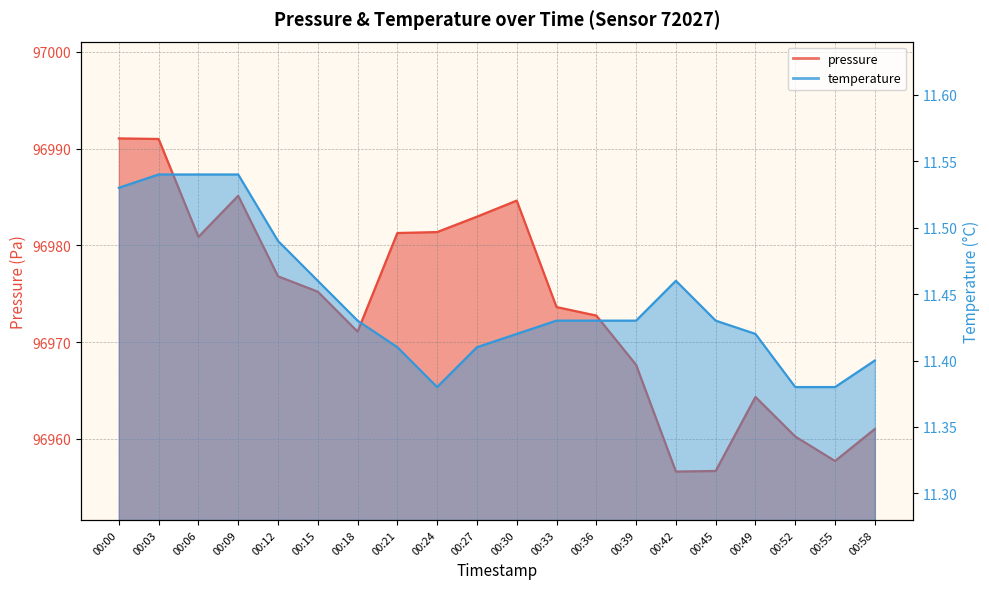

Rank the categories by value from lowest to highest.

00:42, 00:45, 00:55, 00:52, 00:58, 00:49, 00:39, 00:18, 00:36, 00:33, 00:15, 00:12, 00:06, 00:21, 00:24, 00:27, 00:30, 00:09, 00:03, 00:00